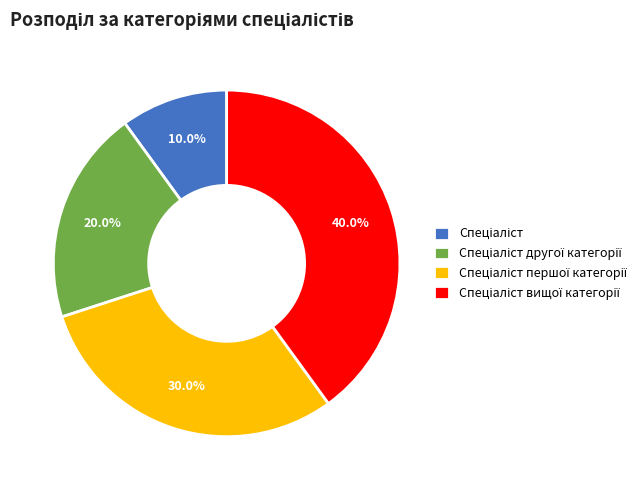

Is there any slice that represents more than half of the pie?

No